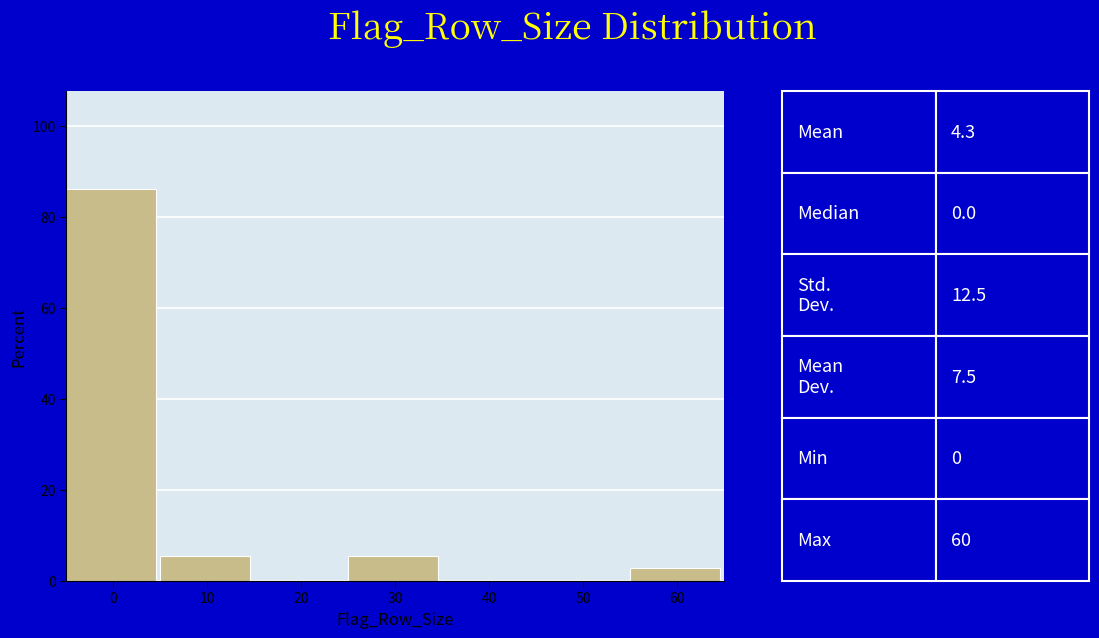

Over which range of the x-axis is the bar tallest?

-5 to 5